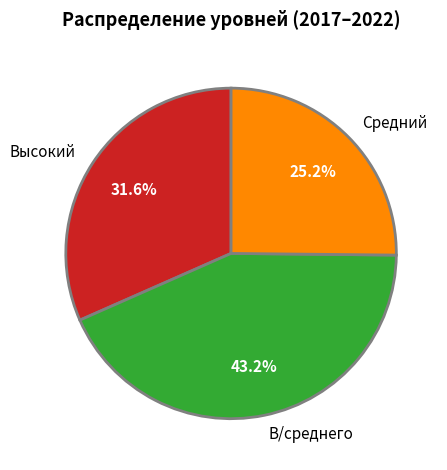

Does В/среднего represent more than half of the total?

No